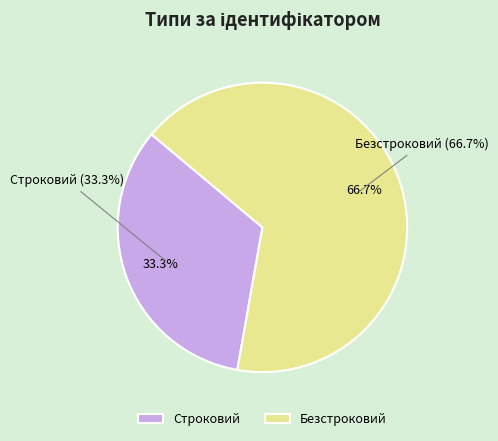

To the nearest percent, what portion does Строковий represent?

33%